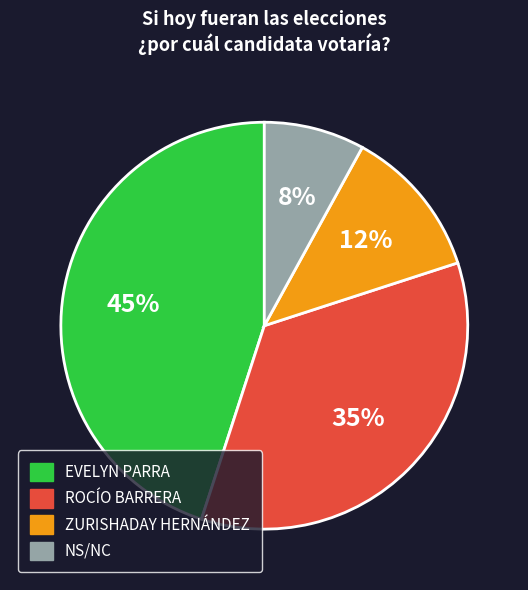

How many segments does this pie chart have?

4